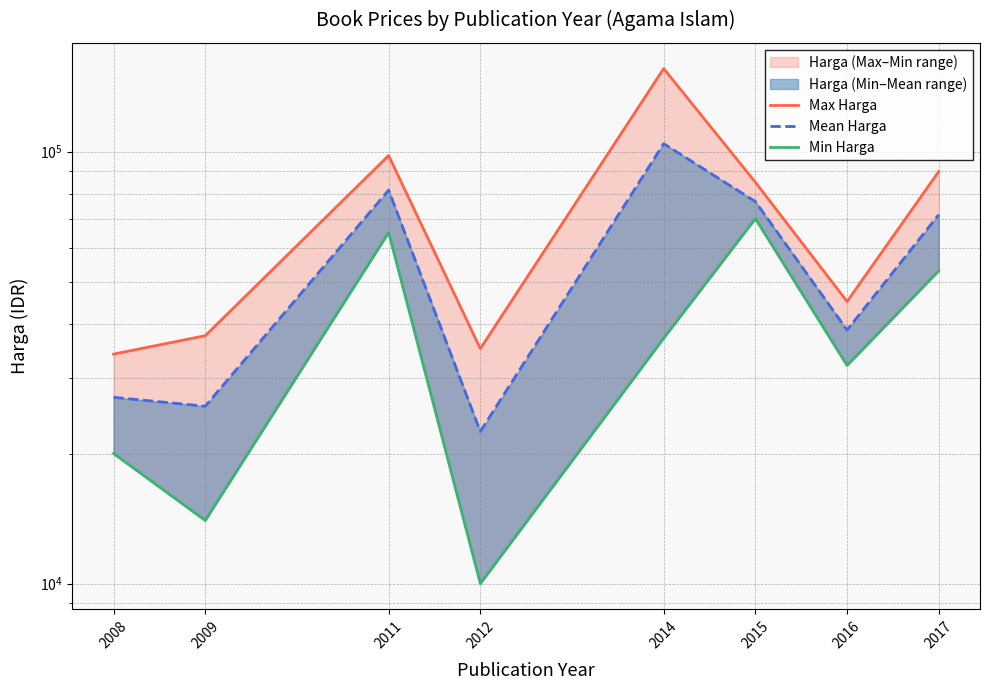

Between 2011 and 2014, which series saw the biggest shift?

Max Harga